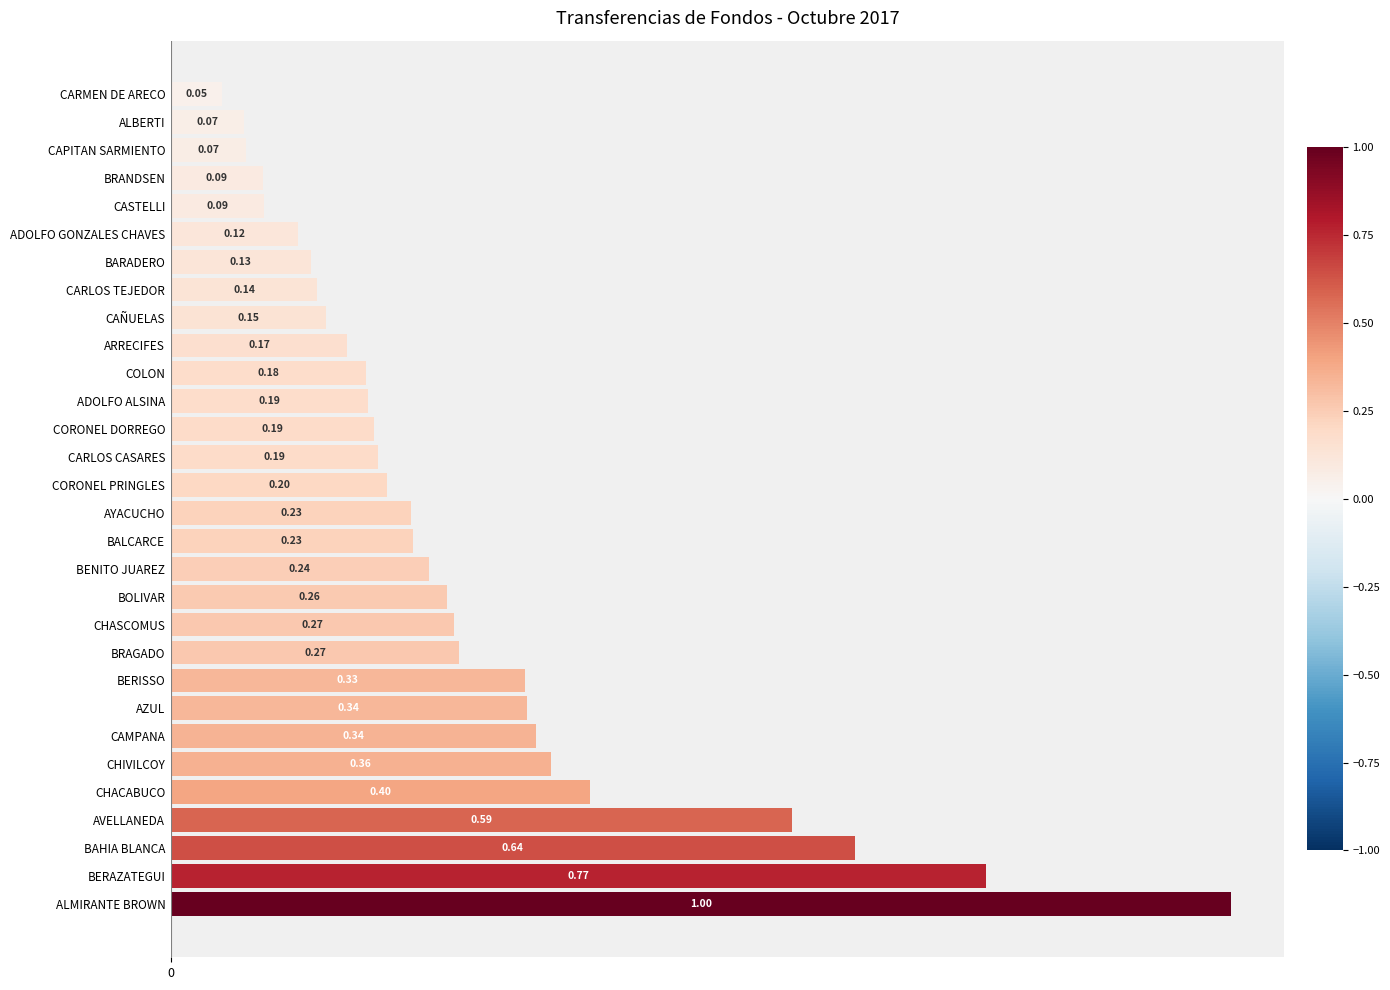

At which category does the chart reach its minimum across all series?

CARMEN DE ARECO